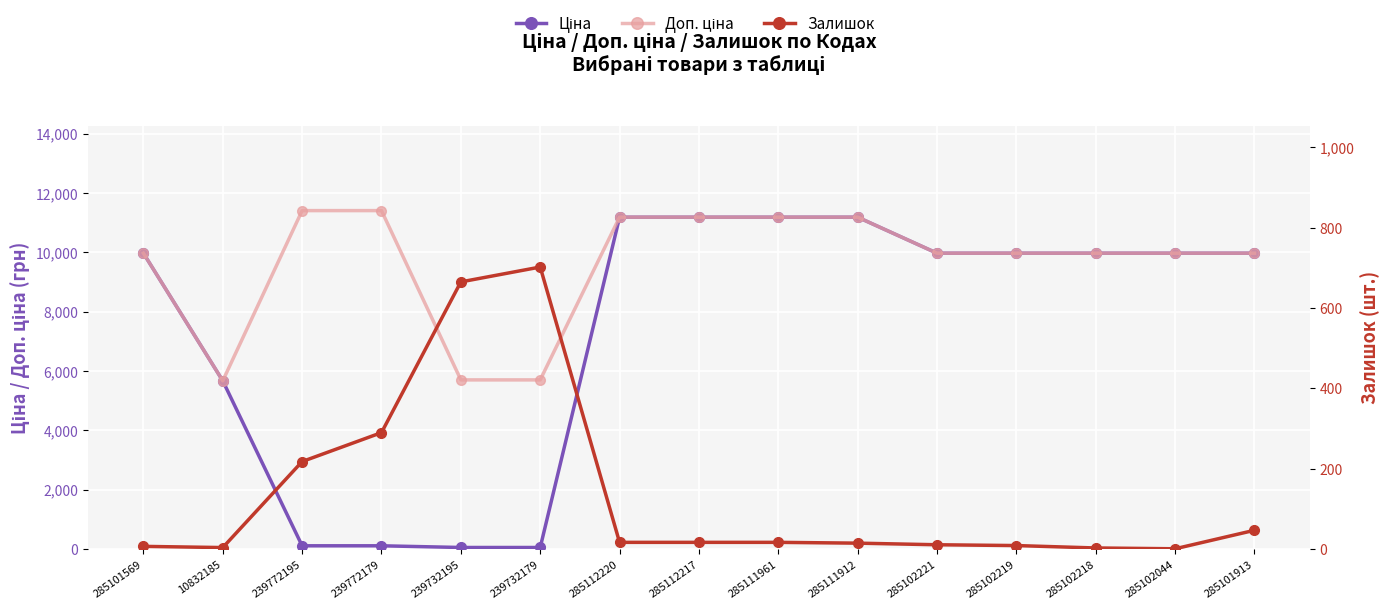

The value of Залишок at 285112220 is 17.0. True or false?

True